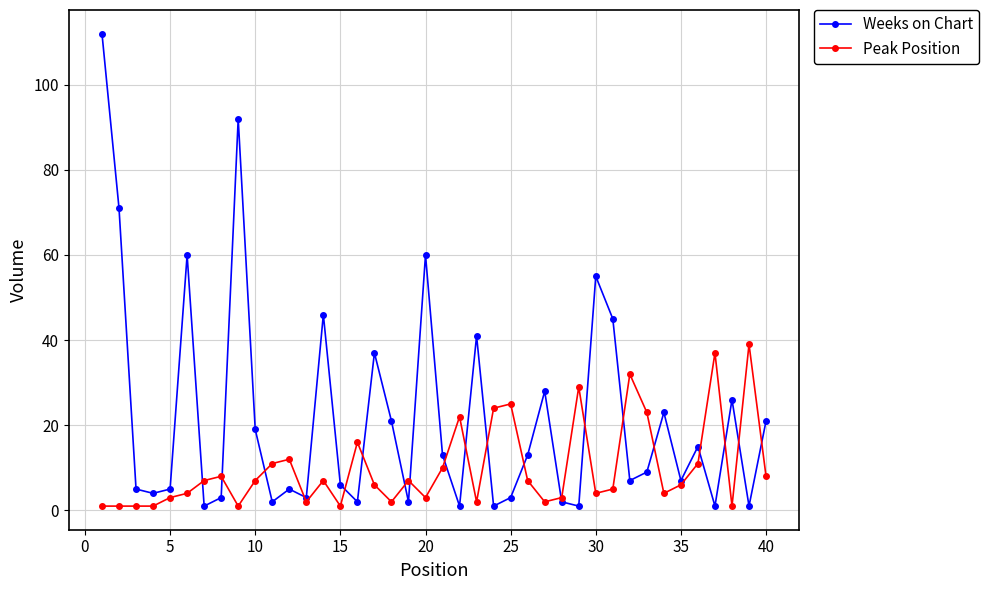

What is the greatest value displayed?

112